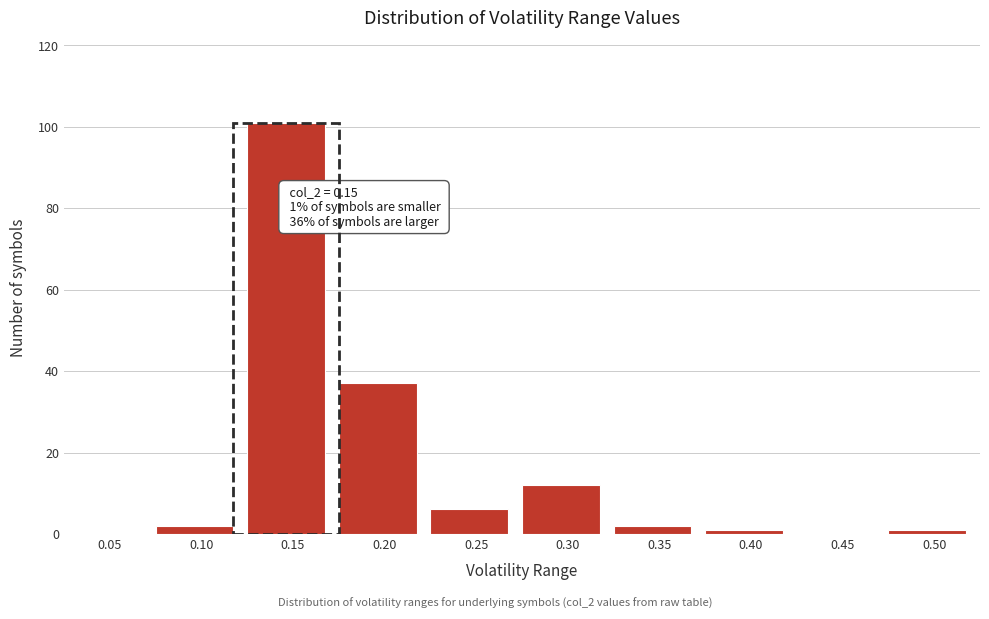

Reading left to right, extract all data points from this chart.

0.05=0	0.10=2	0.15=101	0.20=37	0.25=6	0.30=12	0.35=2	0.40=1	0.45=0	0.50=1